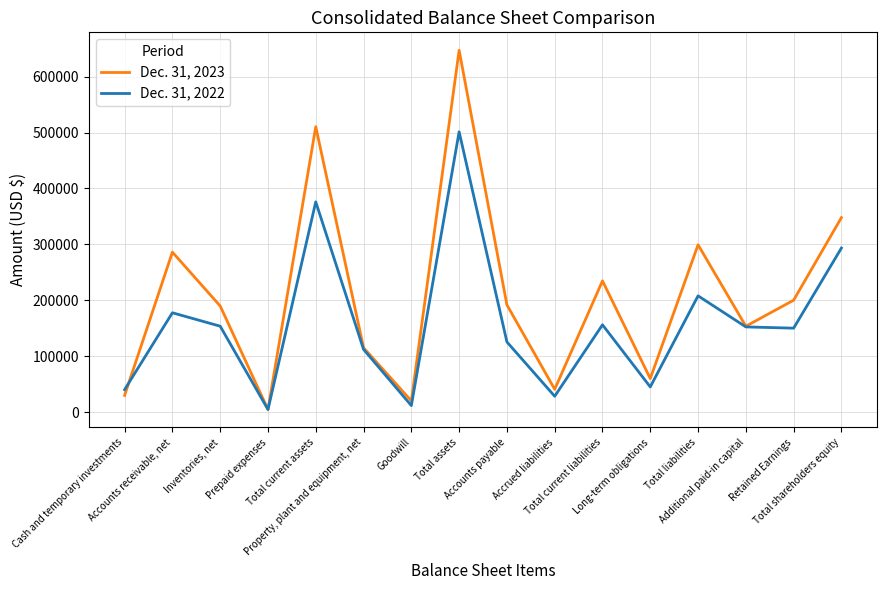

What are all the series names shown in the legend?

Dec. 31, 2023, Dec. 31, 2022